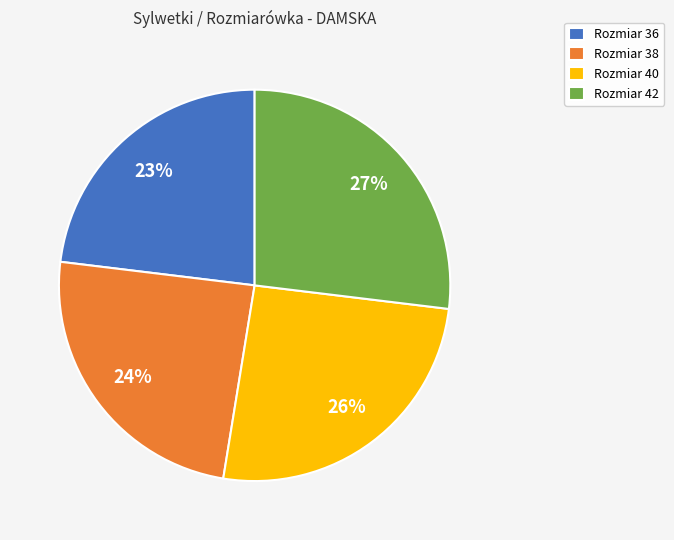

Which slice is the smallest?

Rozmiar 36